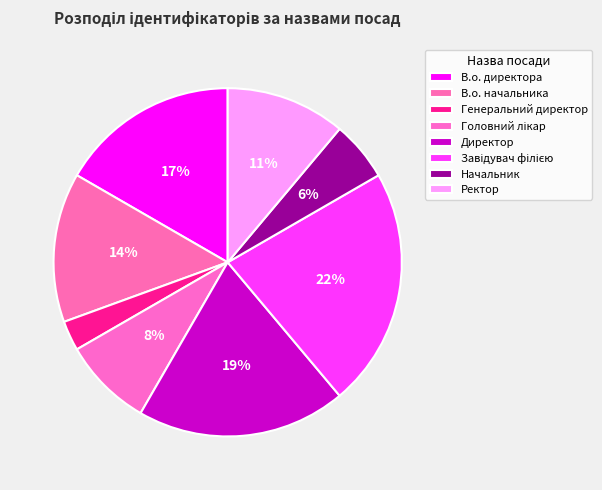

Approximately how many times larger is the value at В.о. директора compared to В.о. начальника?

1.2